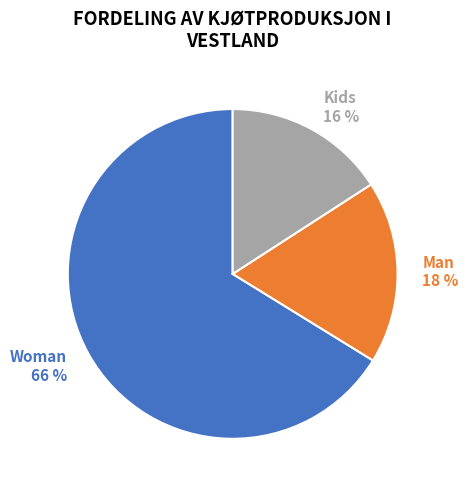

Combined, do Kids 16 % and Man 18 % account for over 50%?

No